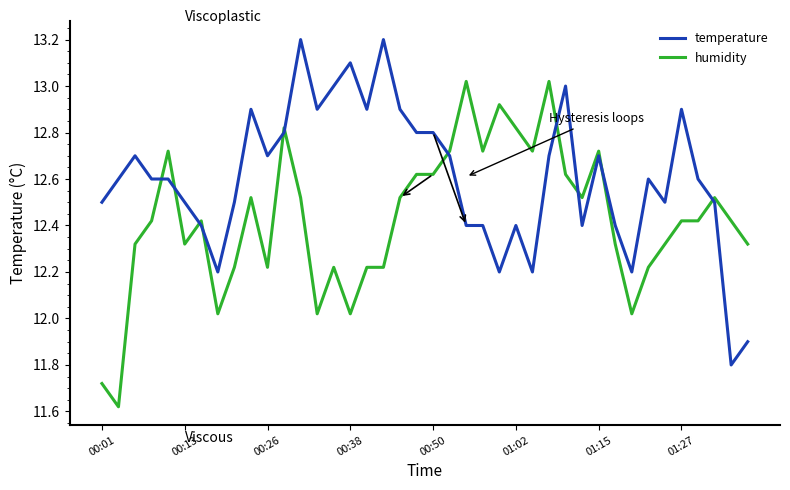

Rank the series by their maximum value, from lowest to highest.

humidity, temperature